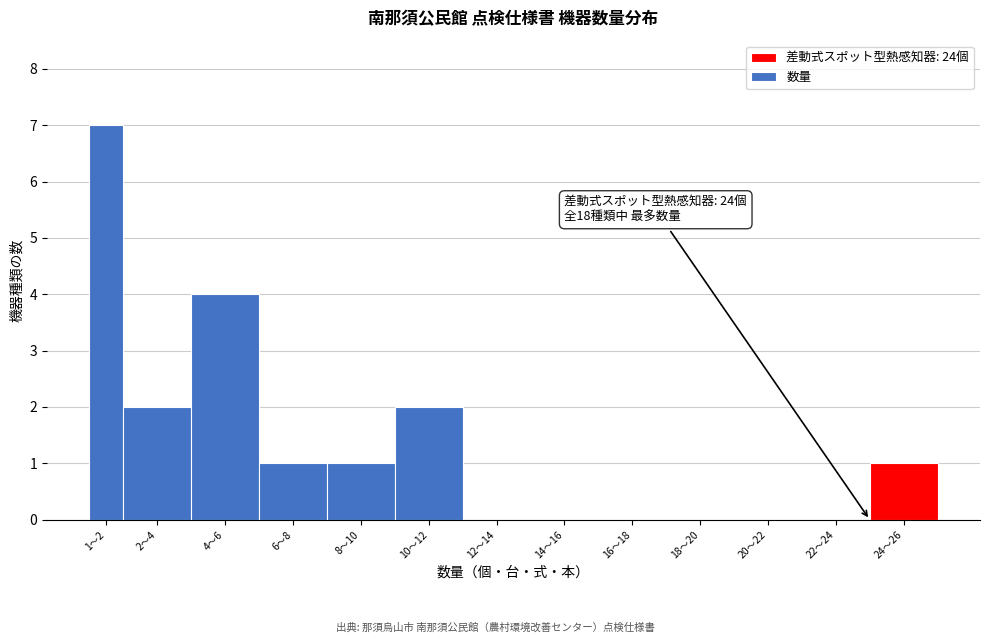

Reading left to right, what are all the values shown in this chart?

1〜2=7	2〜4=2	4〜6=4	6〜8=1	8〜10=1	10〜12=2	12〜14=0	14〜16=0	16〜18=0	18〜20=0	20〜22=0	22〜24=0	24〜26=1